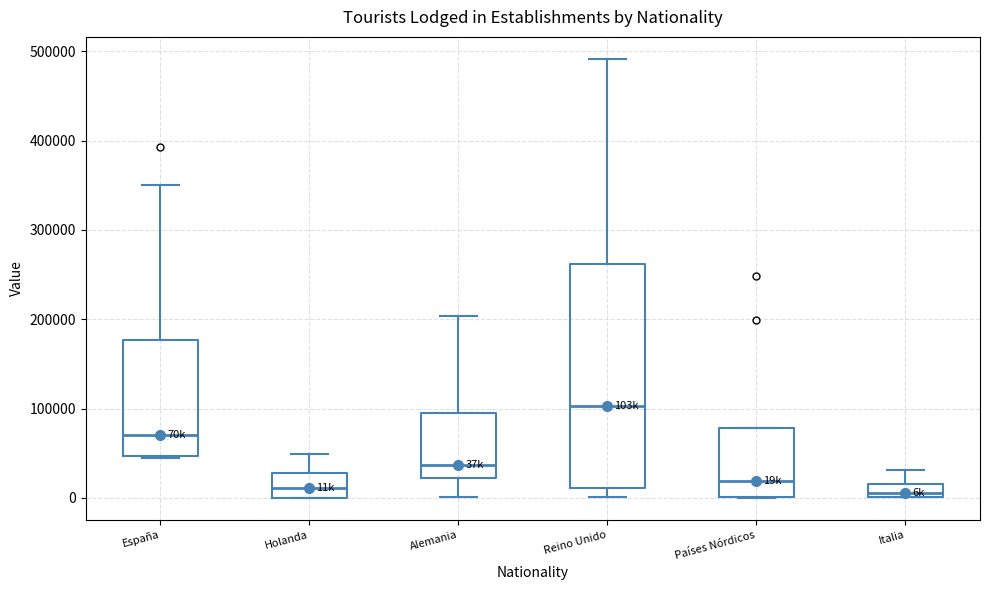

Which box is the tallest, from its lower edge to its upper edge?

Reino Unido